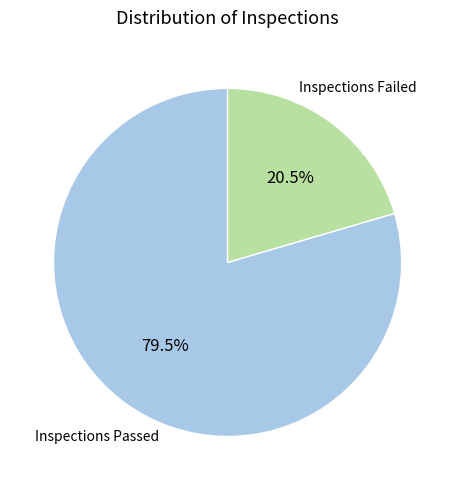

Is Inspections Failed the majority of the pie?

No